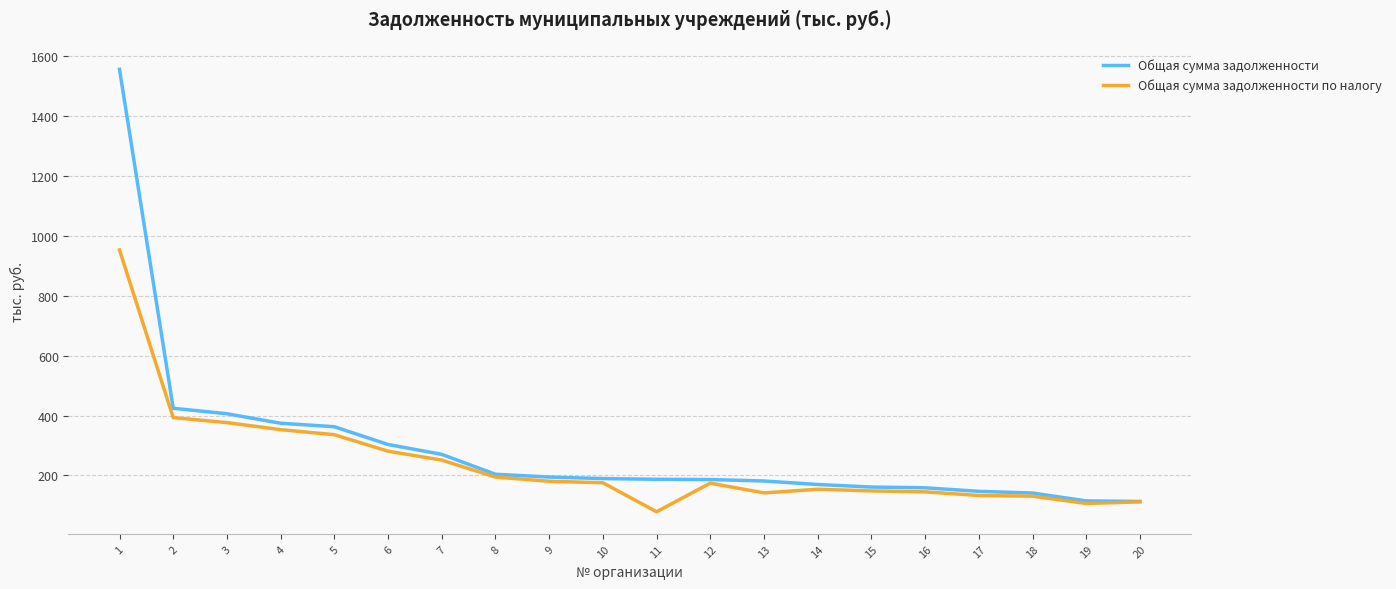

What is the highest value of the Общая сумма задолженности по налогу series?

952.9